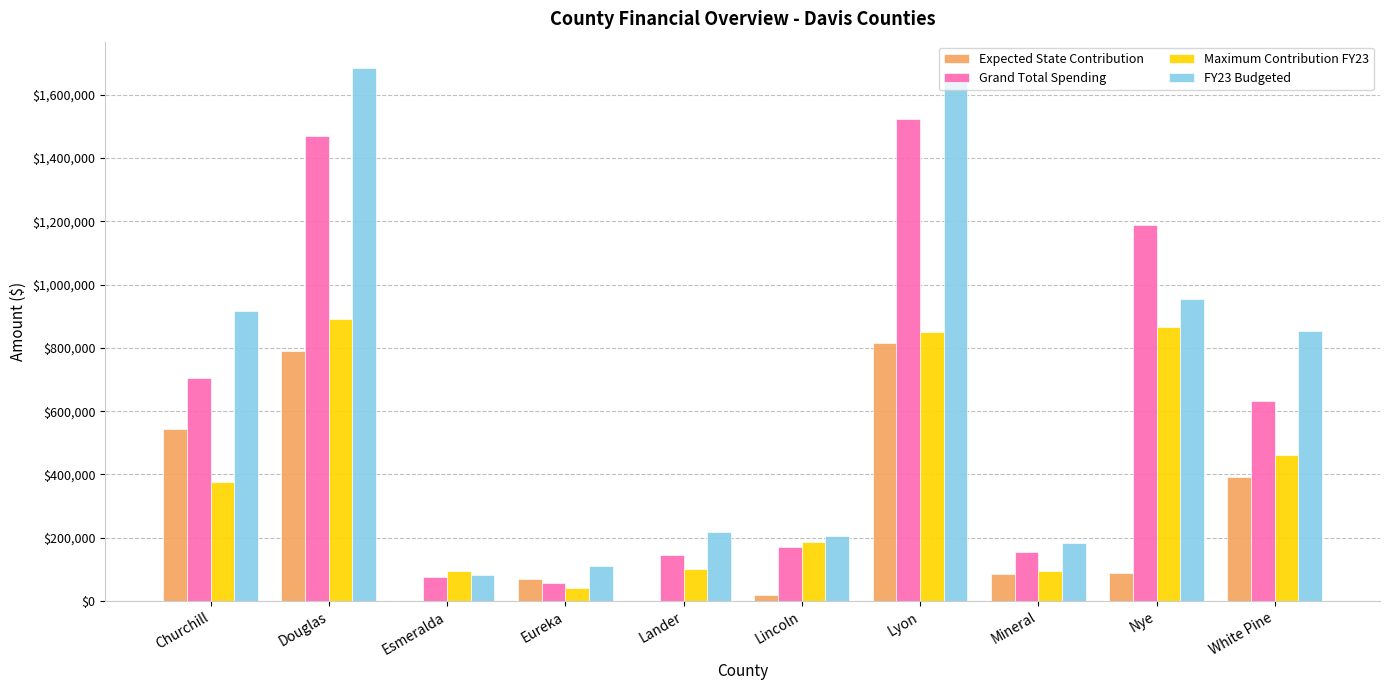

Are the bars grouped side by side (vs. stacked)?

Yes